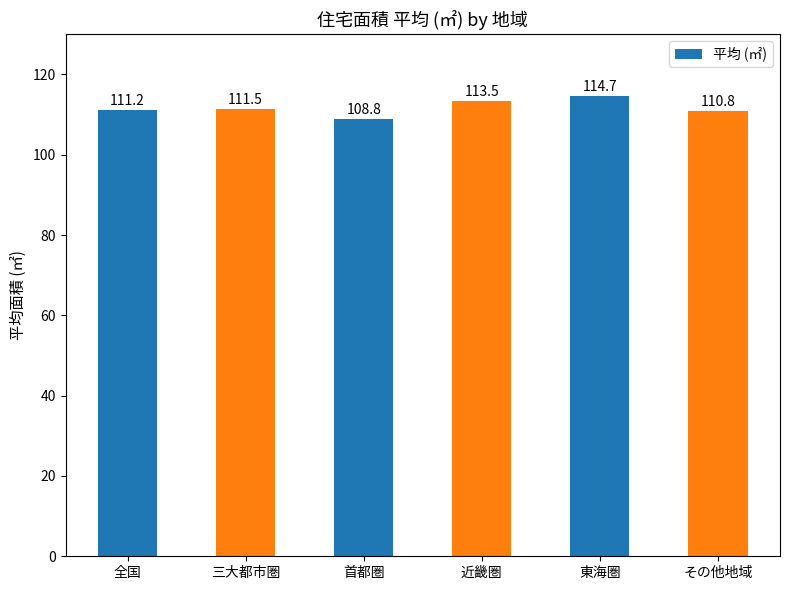

Reading left to right, what are all the values shown in this chart?

全国=111.2	三大都市圏=111.5	首都圏=108.8	近畿圏=113.5	東海圏=114.7	その他地域=110.8